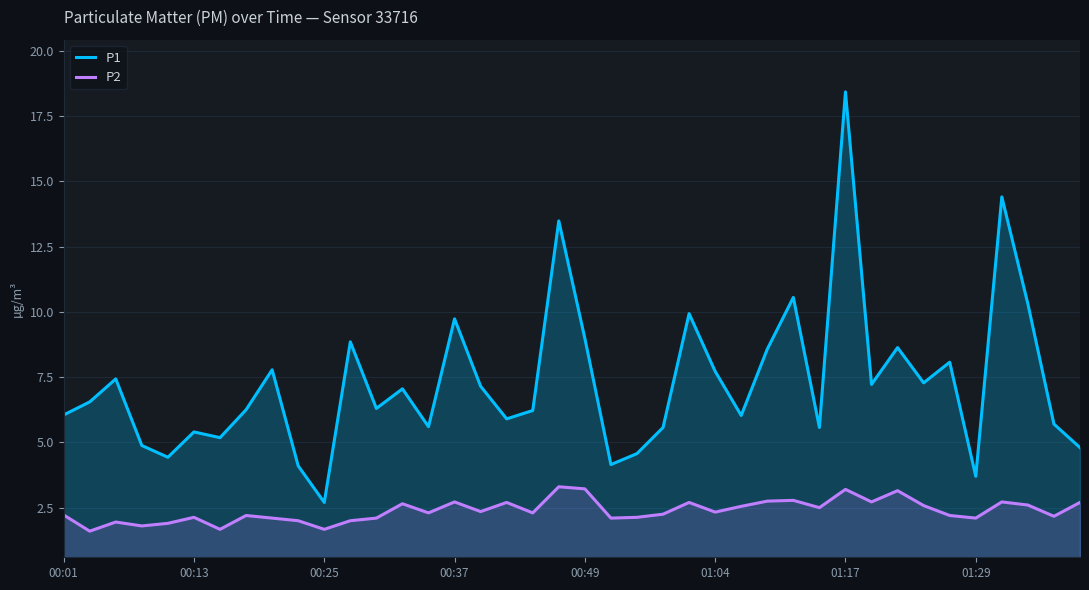

True or false: P2 and P1 intersect in this chart.

False